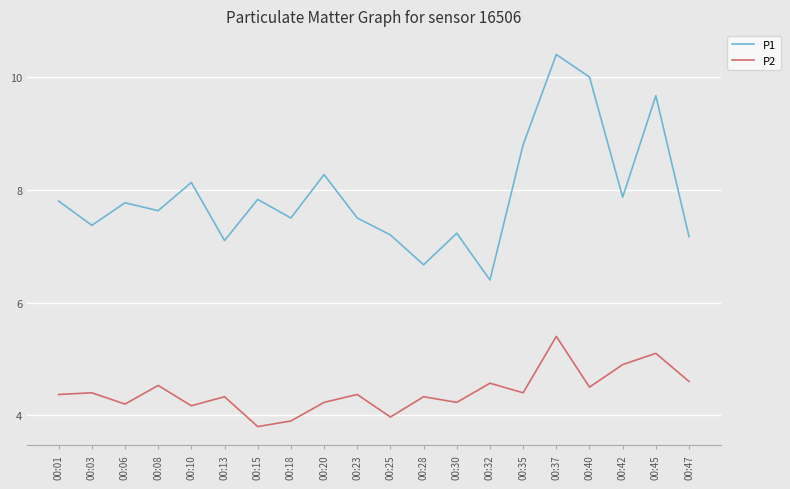

What are all the series names shown in the legend?

P1, P2